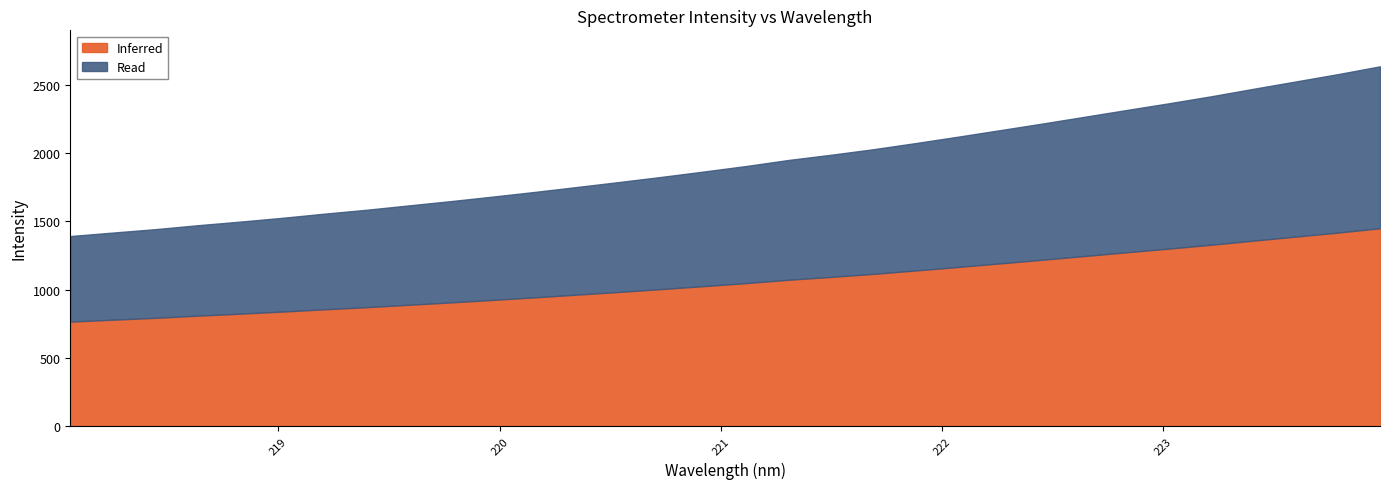

Does the chart have visible grid lines?

No